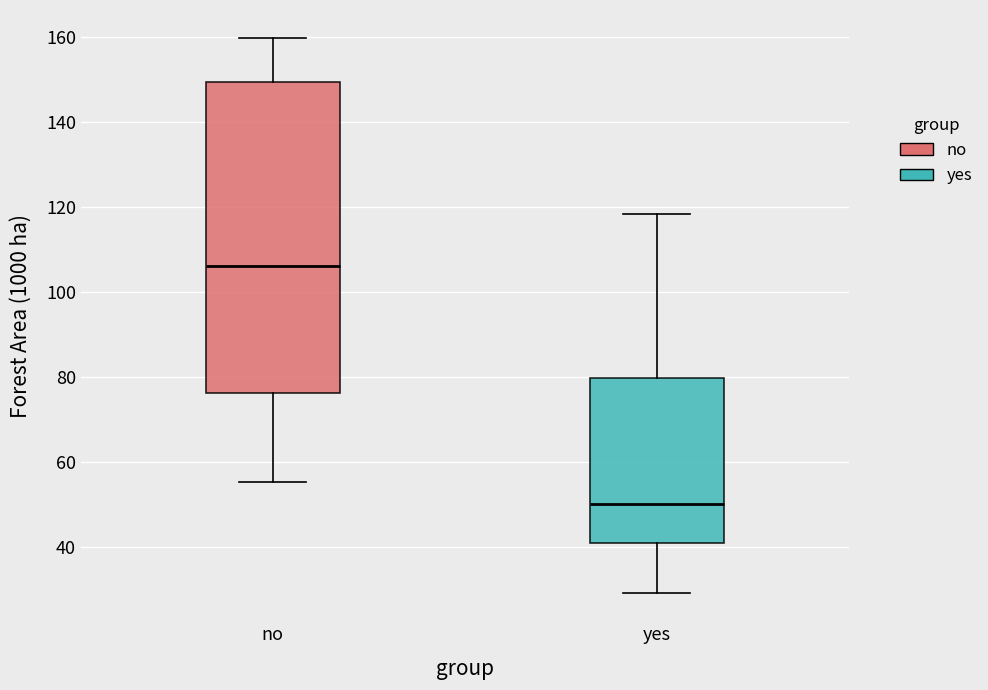

Reading left to right, read every box against the y-axis: the position of its median line, the range the box covers, and the ends of its whiskers. The values are not printed on the chart, so give them approximately, as read against the axis.

no: median 106, box 76 to 150, whiskers 56 to 160
yes: median 50, box 40 to 80, whiskers 30 to 118